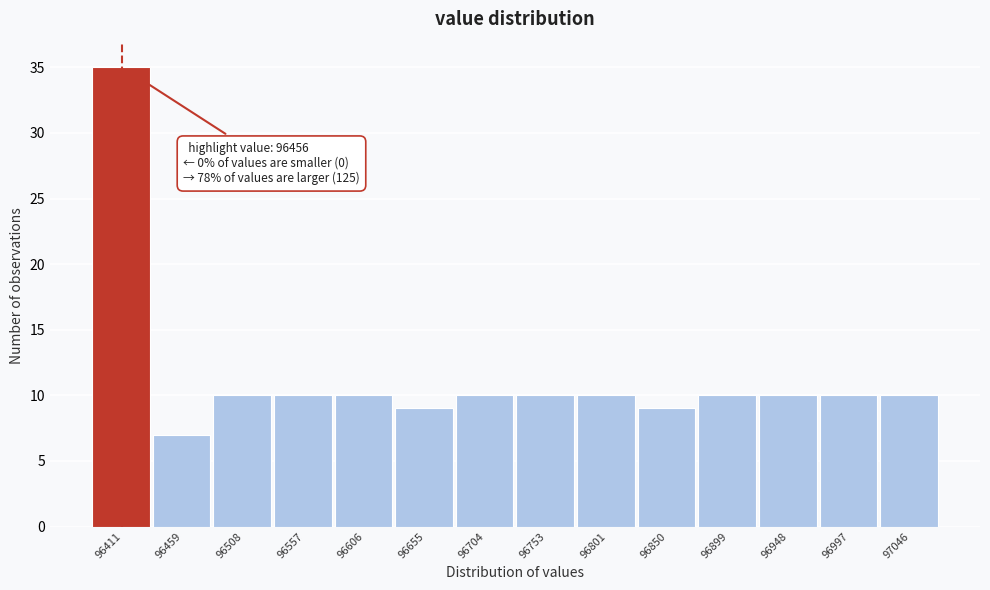

Reading left to right, extract all data points from this chart.

35	7	10	10	10	9	10	10	10	9	10	10	10	10